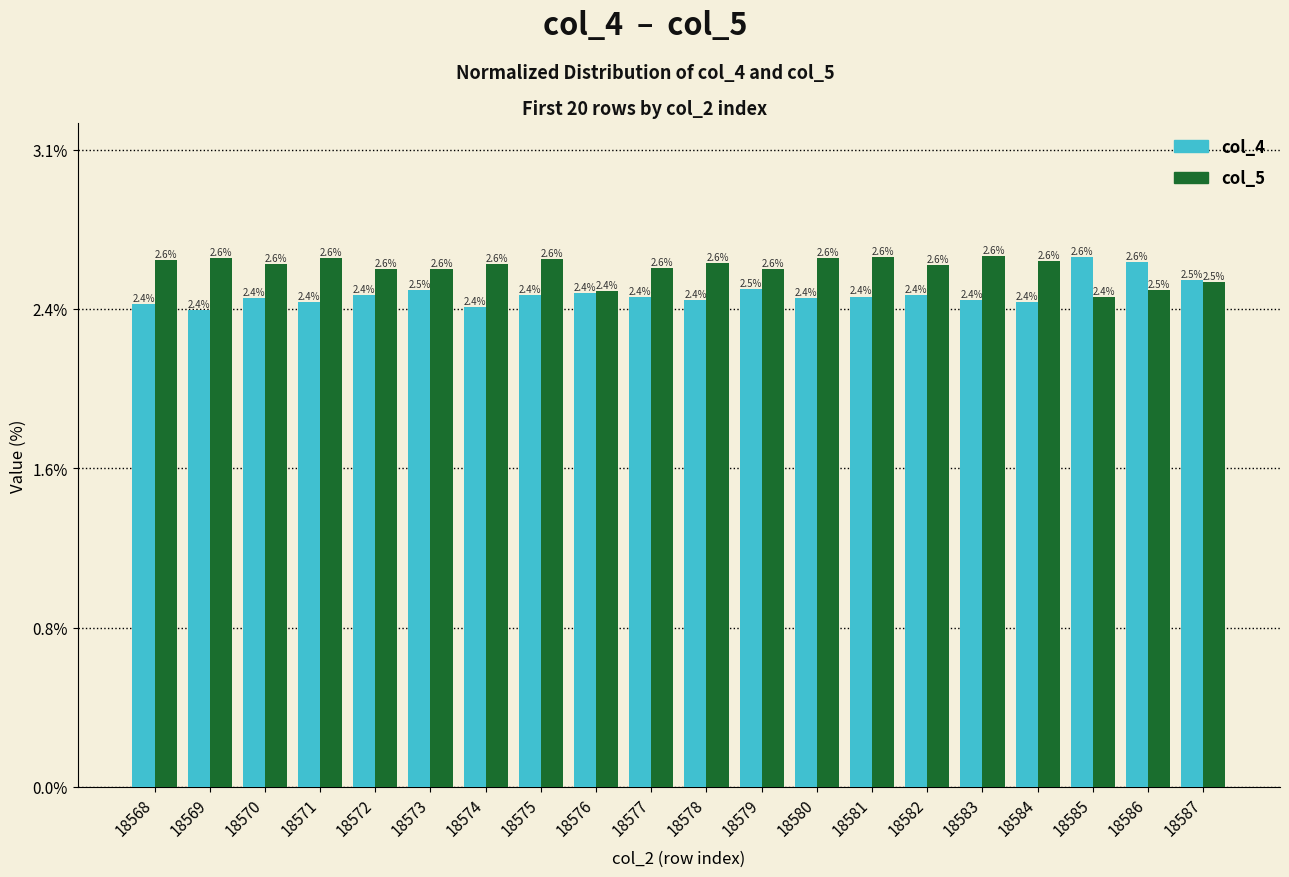

What are all the series names shown in the legend?

col_4, col_5